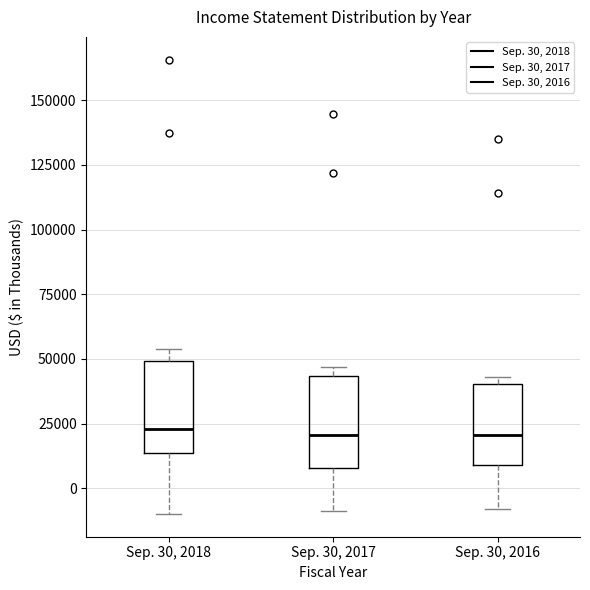

Reading left to right, transcribe this box plot: for each box, give where its median line is, the range the box spans, and where its two whiskers end, as read against the y-axis. The values are not printed on the chart, so give them approximately, as read against the axis.

Sep. 30, 2018: median 25000, box 15000 to 50000, whiskers -10000 to 55000
Sep. 30, 2017: median 20000, box 10000 to 45000, whiskers -10000 to 45000 (just above the box's upper edge)
Sep. 30, 2016: median 20000, box 10000 to 40000, whiskers -10000 to 45000